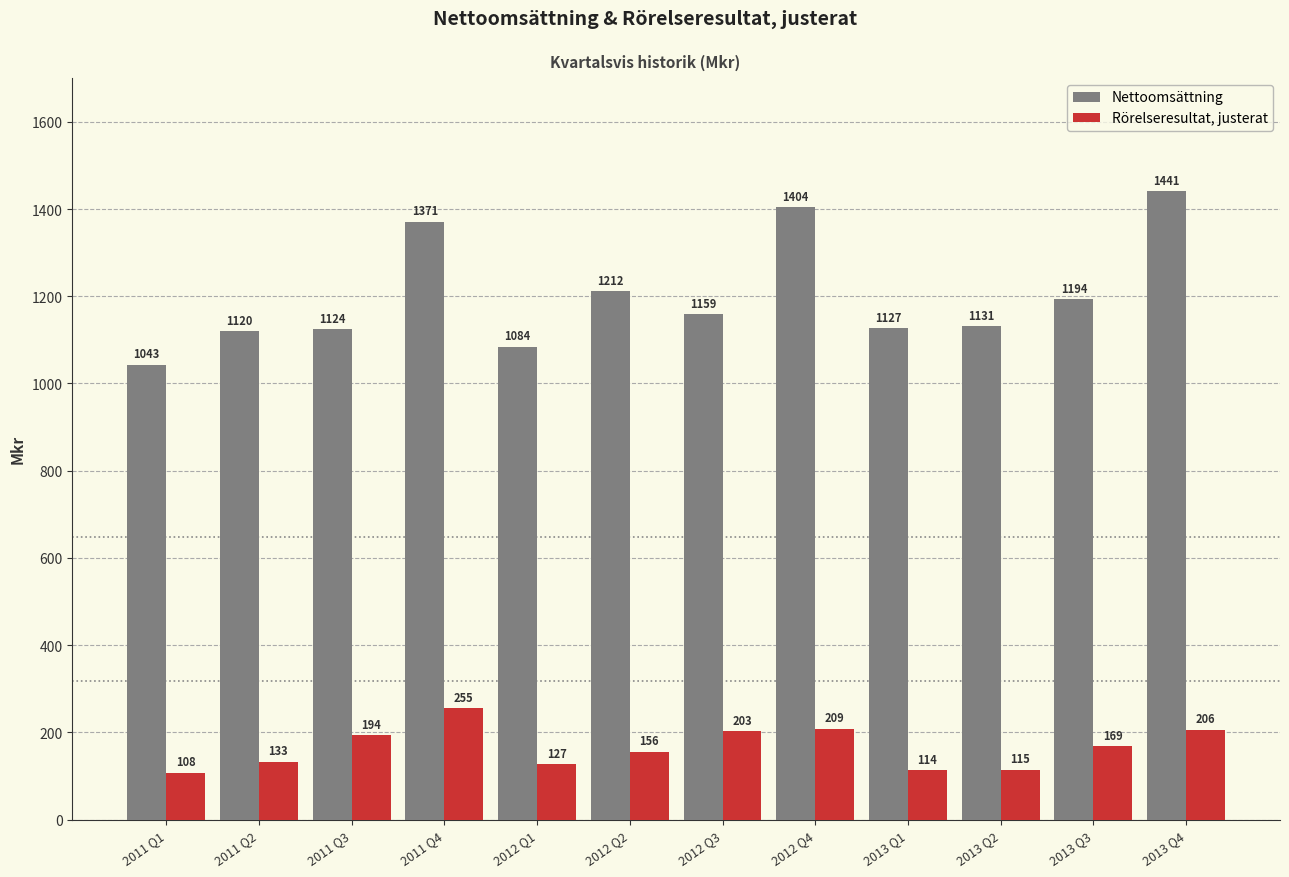

What is the minimum value for Rörelseresultat, justerat?

108